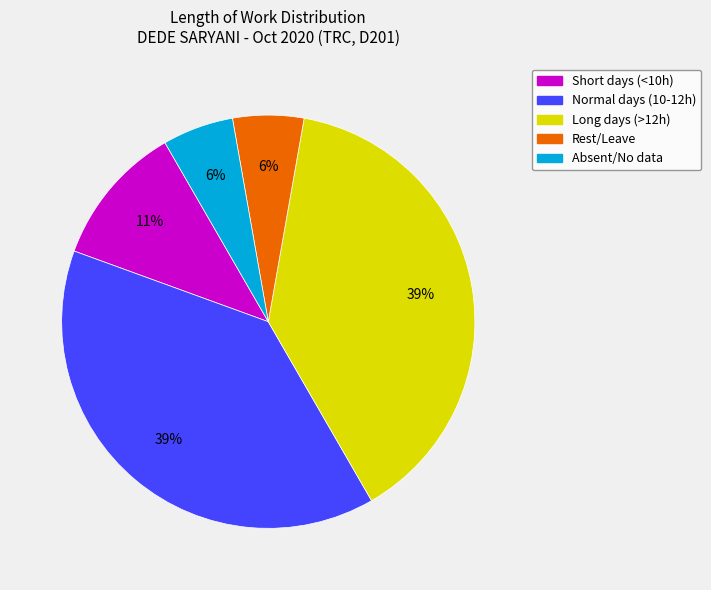

How many slices are in this pie chart?

5